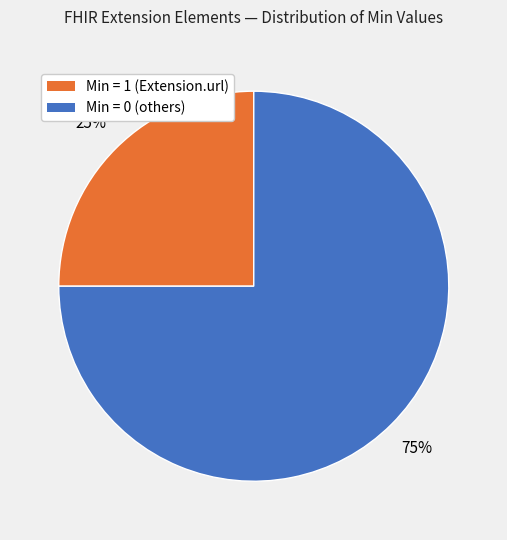

To the nearest percent, what is the difference between the largest and smallest slice percentages?

50%